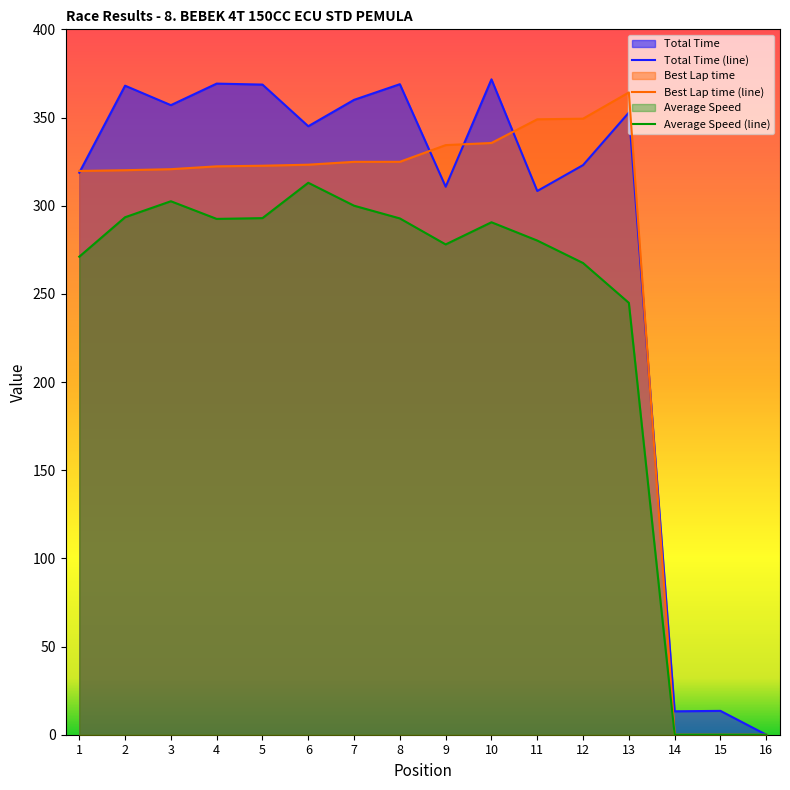

What is the average value of the Total Time (line) series?

284.3